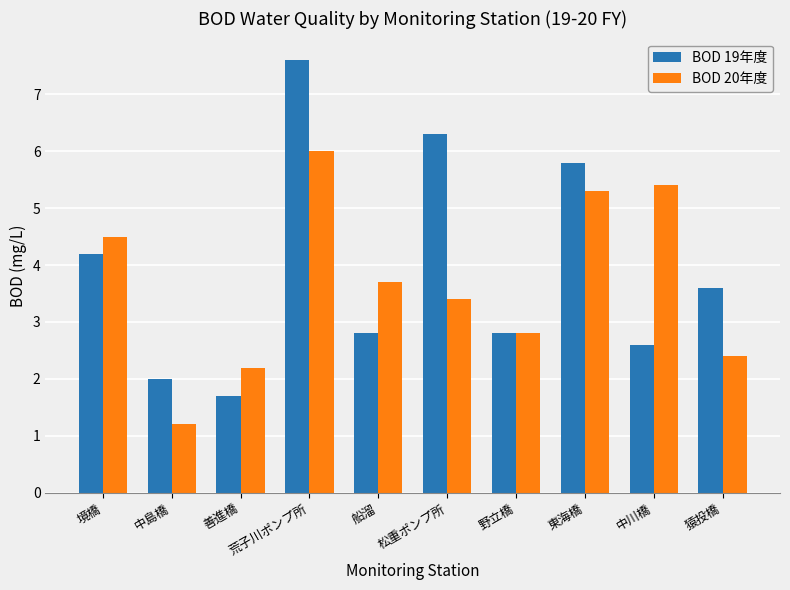

Reading left to right, transcribe all the data shown in this chart.

BOD 19年度: 境橋=4.2	中島橋=2.0	善進橋=1.7	荒子川ポンプ所=7.6	船溜=2.8	松重ポンプ所=6.3	野立橋=2.8	東海橋=5.8	中川橋=2.6	猿投橋=3.6
BOD 20年度: 境橋=4.5	中島橋=1.2	善進橋=2.2	荒子川ポンプ所=6.0	船溜=3.7	松重ポンプ所=3.4	野立橋=2.8	東海橋=5.3	中川橋=5.4	猿投橋=2.4